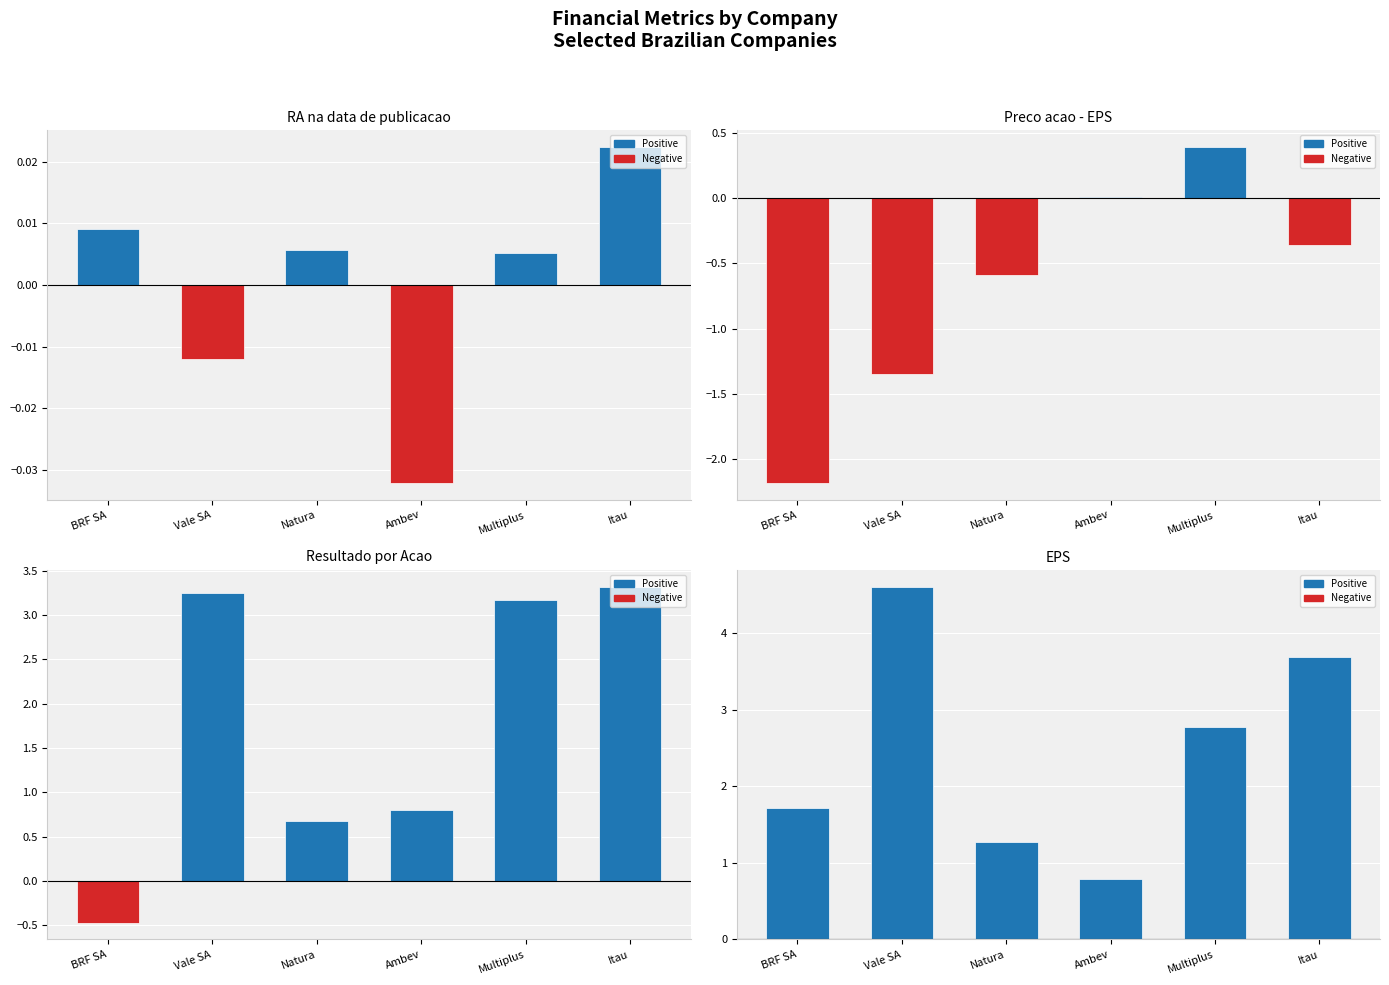

How many values in Preco acao - EPS are below zero?

4